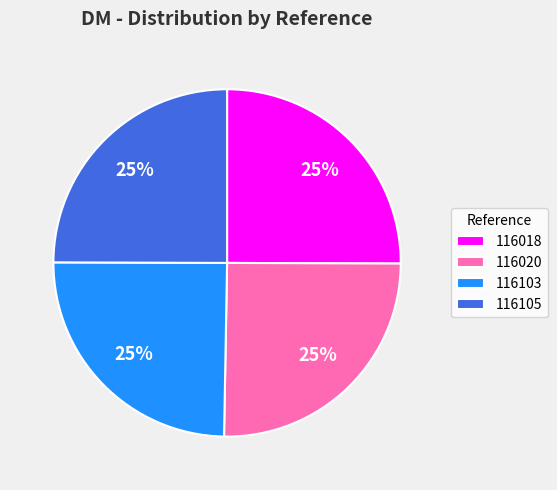

What is the ratio of the value at 116018 to the value at 116103?

1.0